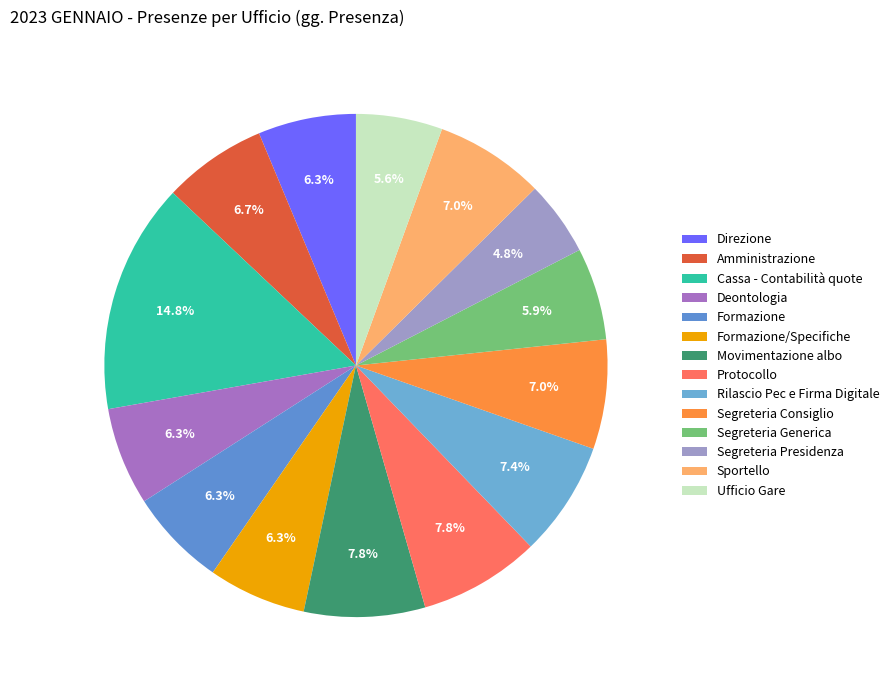

Which slice is the largest?

Cassa - Contabilità quote